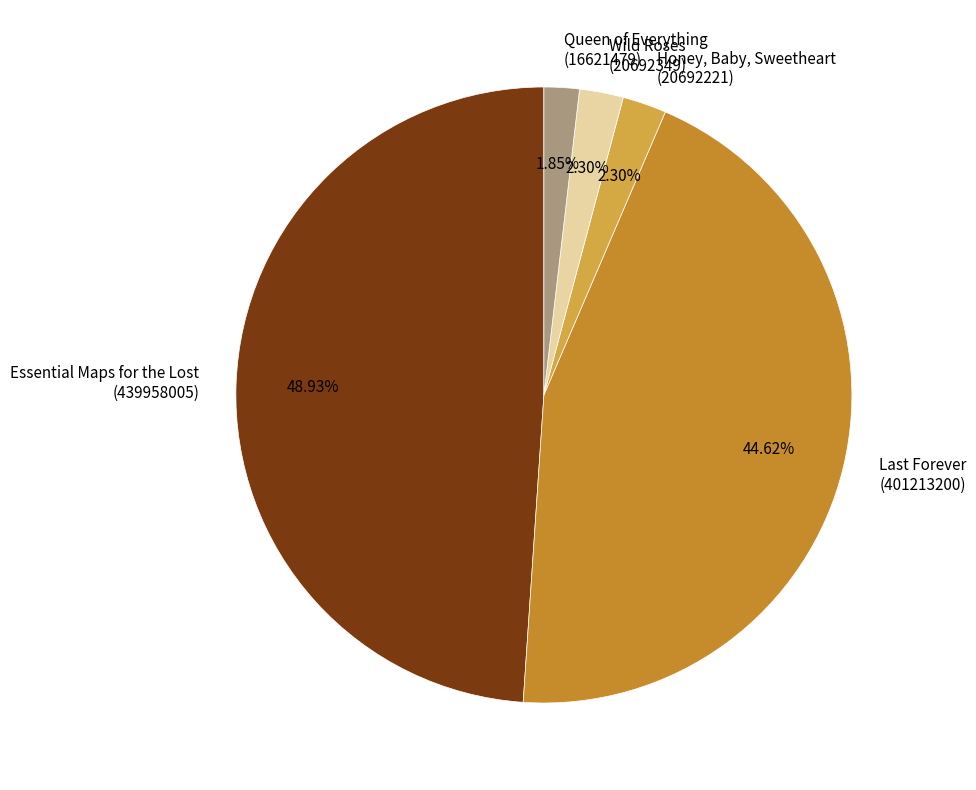

To the nearest percent, what is the average slice percentage?

20%